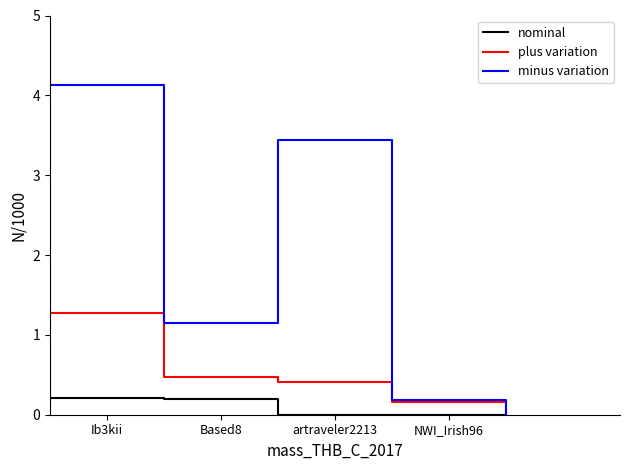

What is the highest value of the plus variation series?

1.3